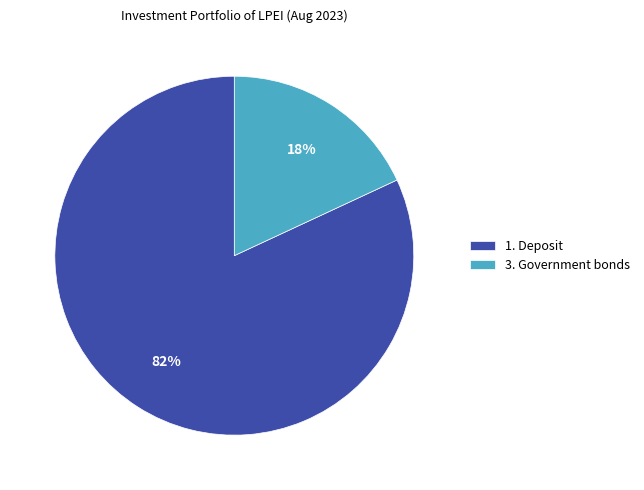

To the nearest percent, what portion does 1. Deposit represent?

82%